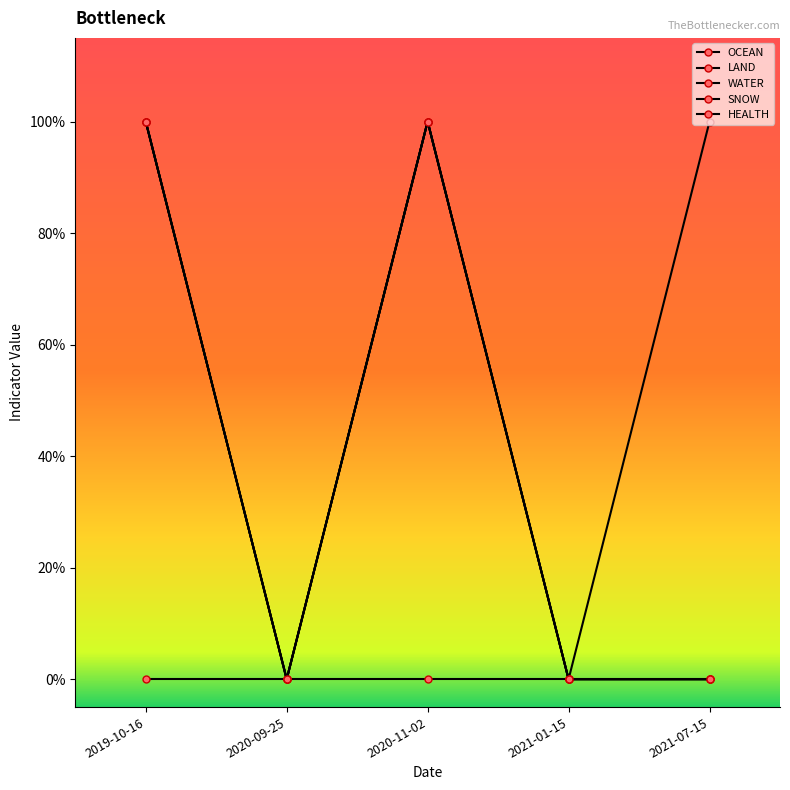

Is the value of LAND at 2020-11-02 greater than the value of HEALTH at 2020-09-25?

Yes